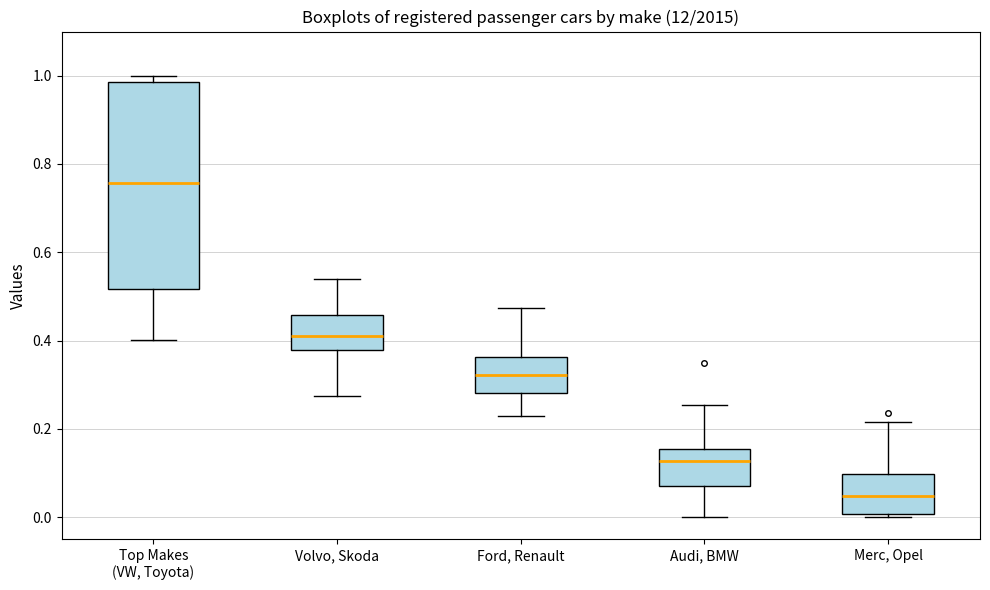

Where is the upper edge of the box for Merc, Opel on the y-axis? The values are not printed on the chart, so give them approximately, as read against the axis.

0.10